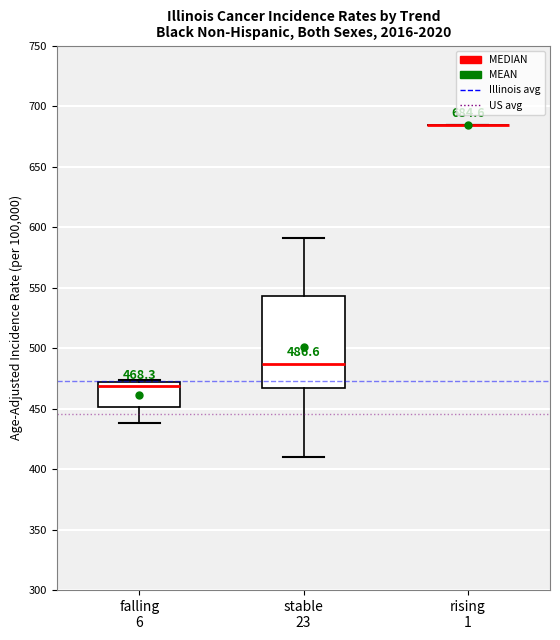

Which box is the tallest, from its lower edge to its upper edge?

stable 23